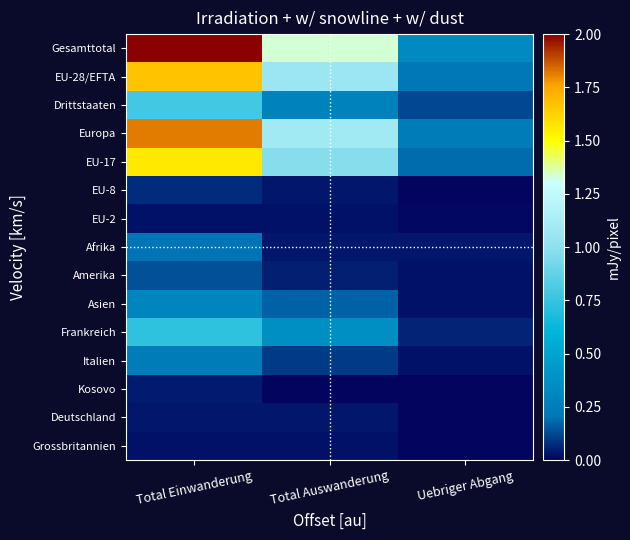

List the series in order of their peak value, highest first.

Gesamttotal, Europa, EU-28/EFTA, EU-17, Drittstaaten, Frankreich, Asien, Italien, Afrika, Amerika, EU-8, Kosovo, Deutschland, EU-2, Grossbritannien